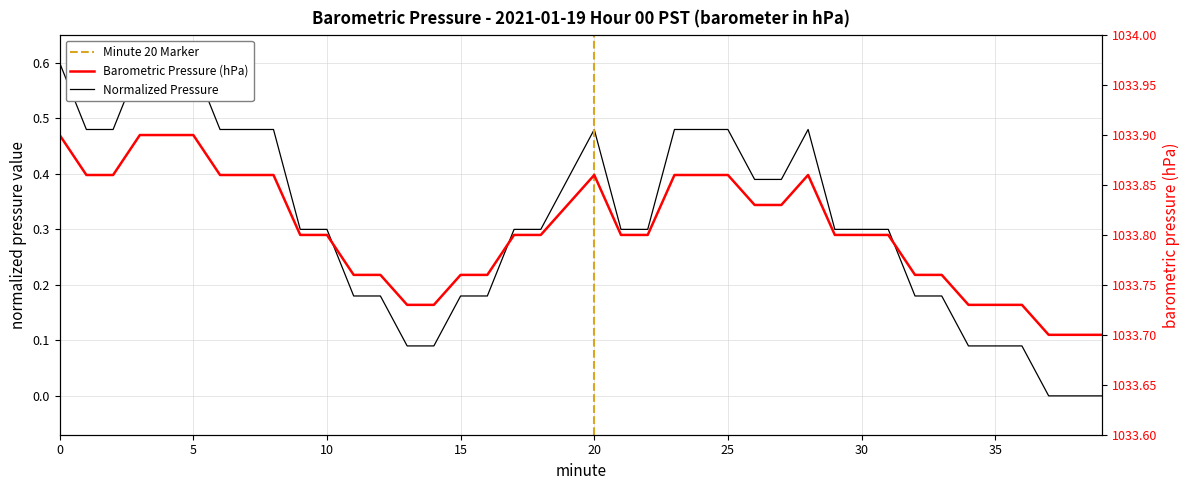

What is the maximum value shown in the chart?

0.6